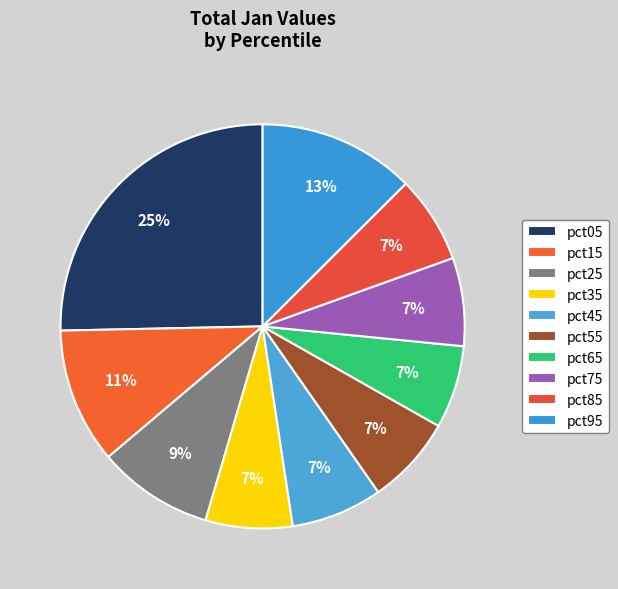

To the nearest percent, what is the combined percentage of pct45 and pct85?

14%